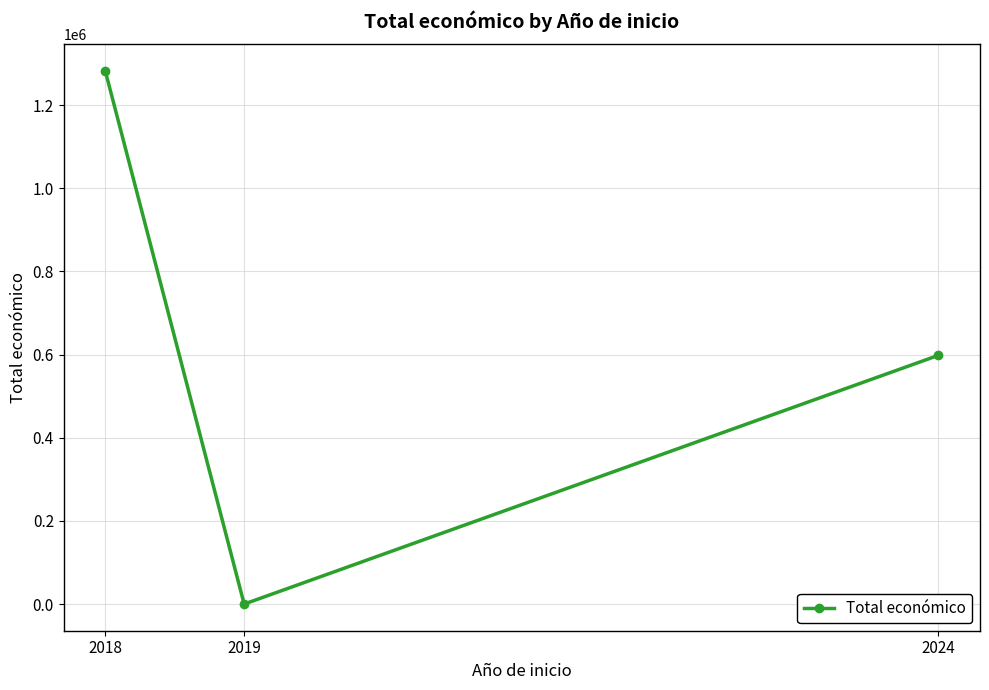

The chart shows a value of 253279 at 2024. True or false?

False